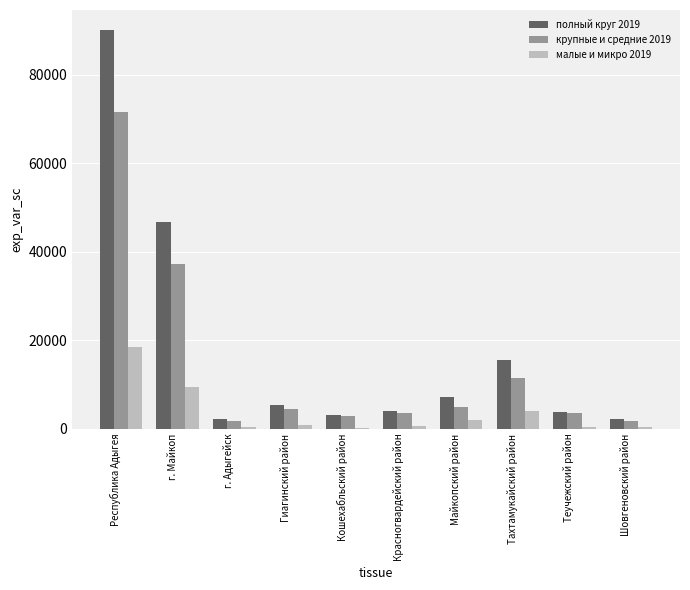

Which series has the widest spread of values?

полный круг 2019